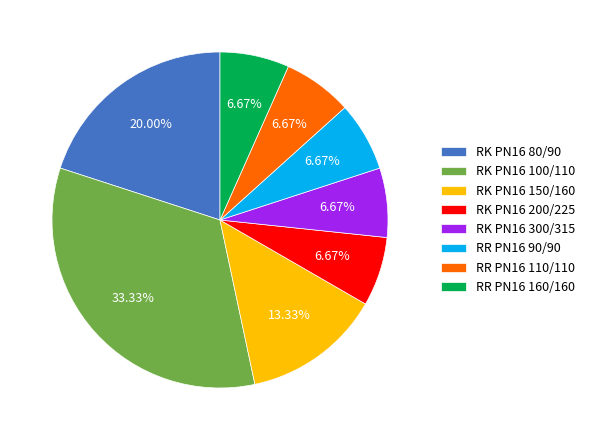

To the nearest percent, what is the difference between the RR PN16 160/160 and RK PN16 150/160 slice percentages?

7%